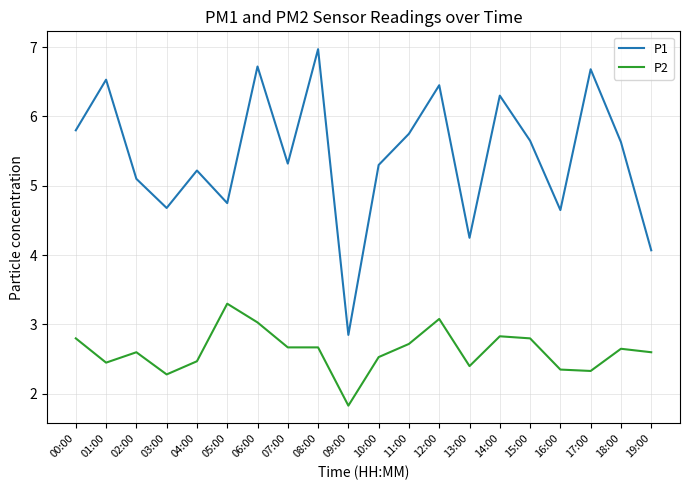

At which label does P1 reach its minimum?

09:00